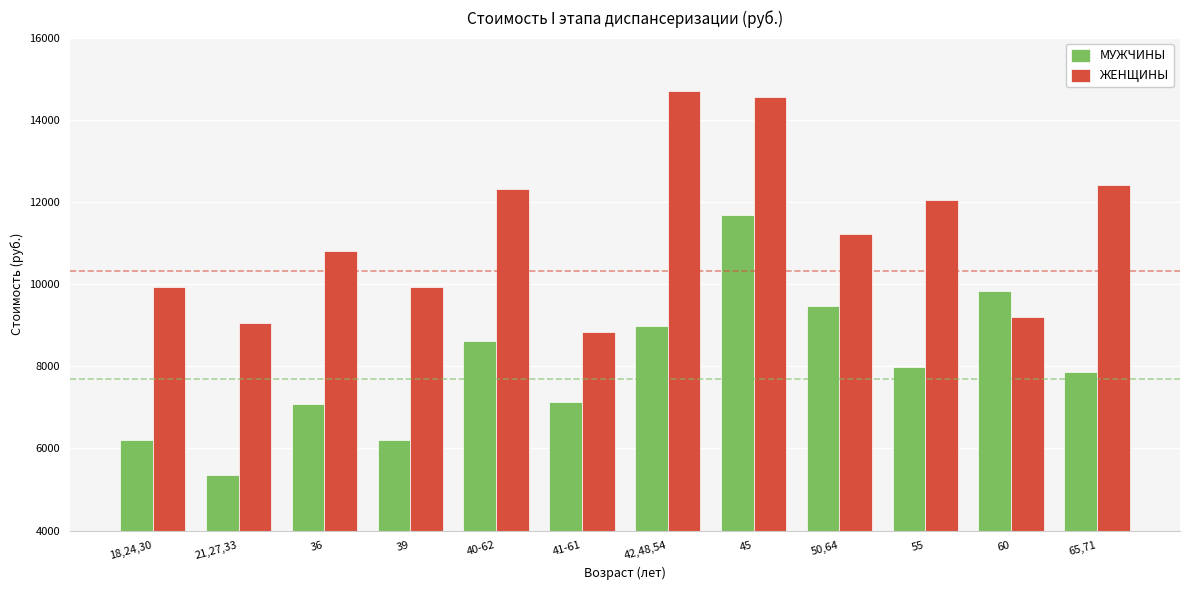

What is the highest value of the МУЖЧИНЫ series?

11675.4